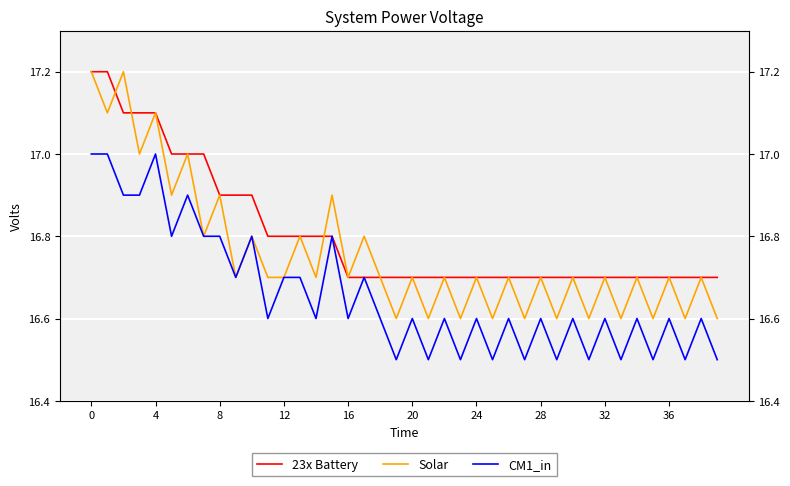

What is the average value of the CM1_in series?

16.7